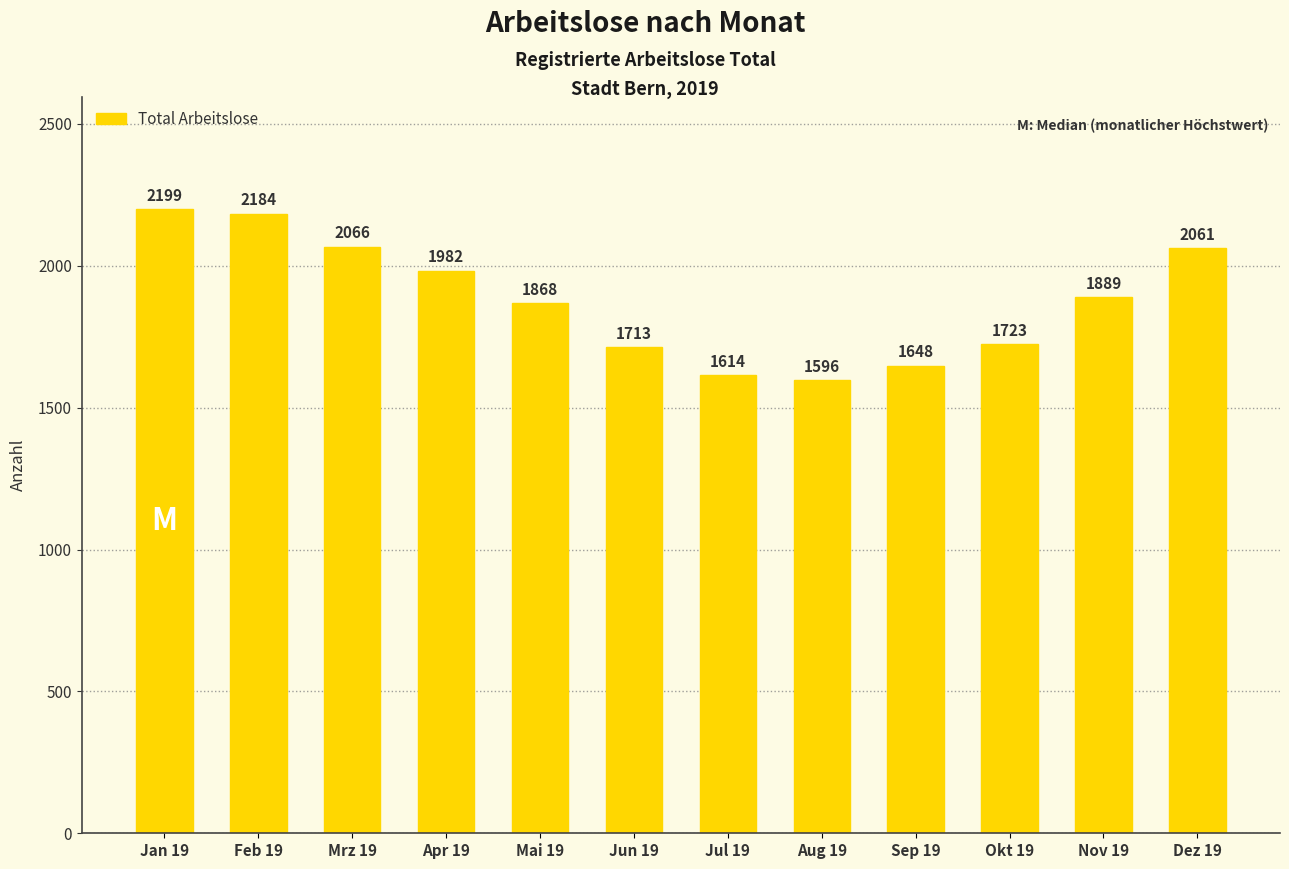

Reading left to right, what are all the values shown in this chart?

2199	2184	2066	1982	1868	1713	1614	1596	1648	1723	1889	2061